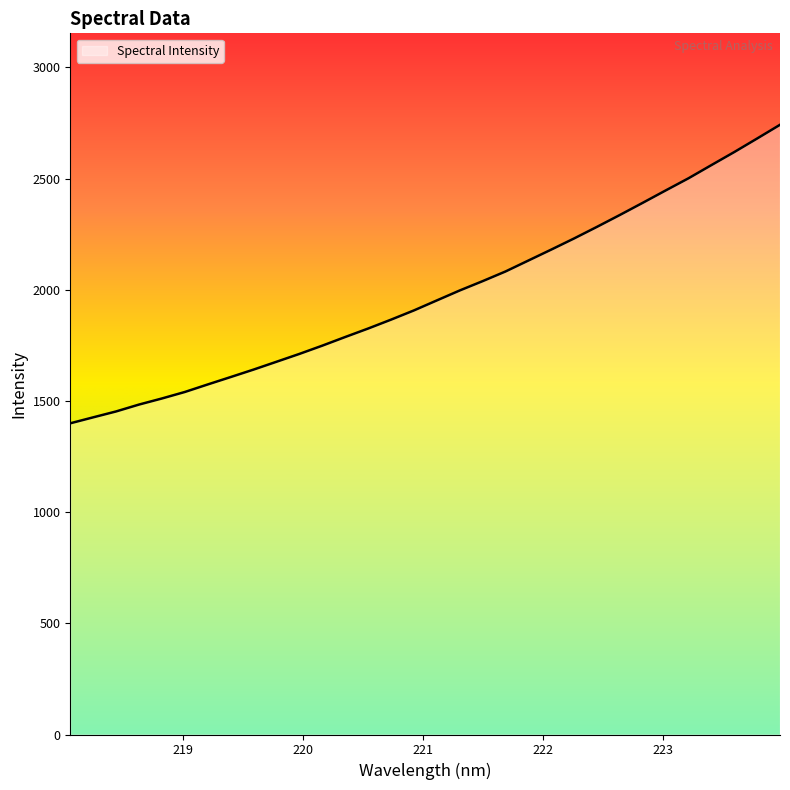

What is the difference between the maximum and minimum values?

1342.5